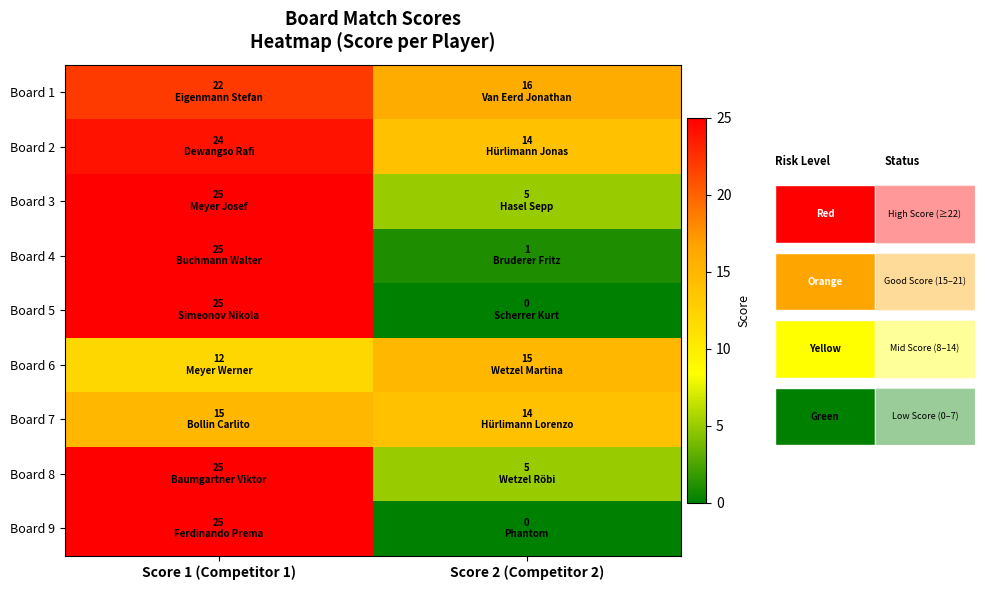

Reading right to left, list all the values displayed in this chart.

Board 1: Score 2 (Competitor 2)=16	Score 1 (Competitor 1)=22
Board 2: Score 2 (Competitor 2)=14	Score 1 (Competitor 1)=24
Board 3: Score 2 (Competitor 2)=5	Score 1 (Competitor 1)=25
Board 4: Score 2 (Competitor 2)=1	Score 1 (Competitor 1)=25
Board 5: Score 2 (Competitor 2)=0	Score 1 (Competitor 1)=25
Board 6: Score 2 (Competitor 2)=15	Score 1 (Competitor 1)=12
Board 7: Score 2 (Competitor 2)=14	Score 1 (Competitor 1)=15
Board 8: Score 2 (Competitor 2)=5	Score 1 (Competitor 1)=25
Board 9: Score 2 (Competitor 2)=0	Score 1 (Competitor 1)=25